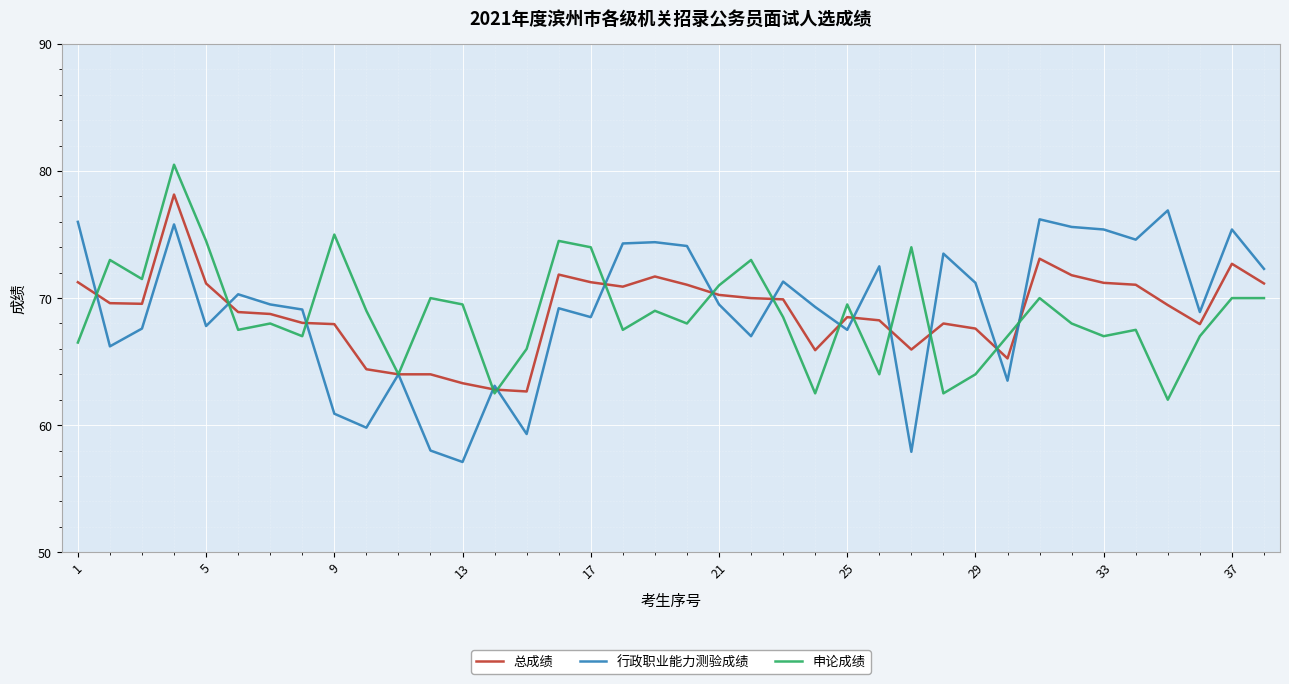

What is the greatest value displayed?

80.5